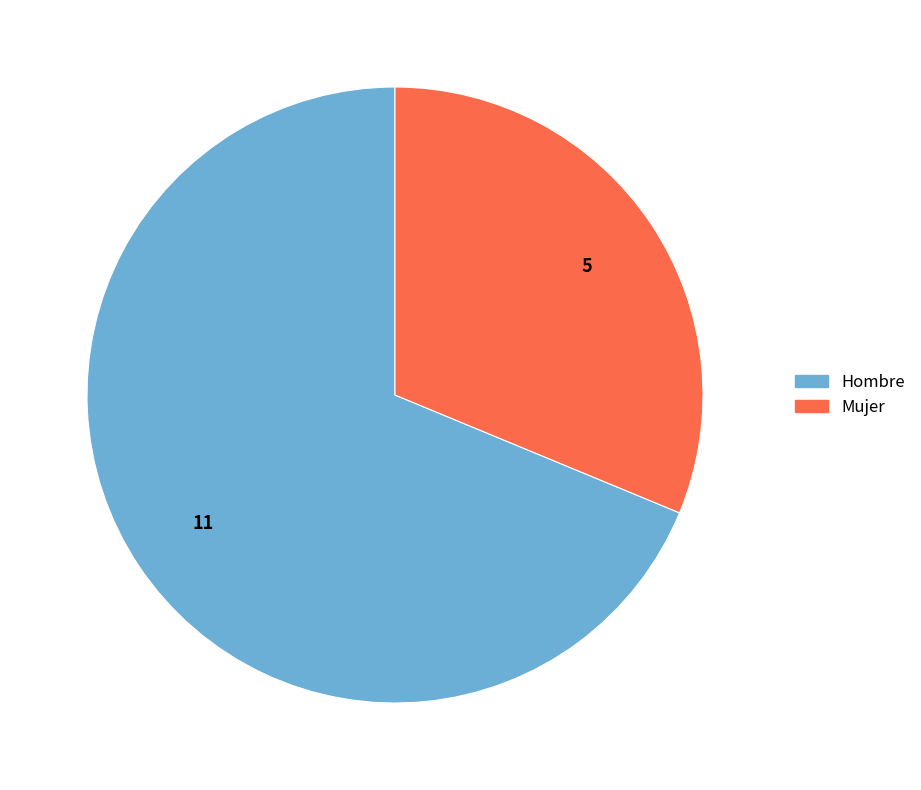

Does Hombre represent more than half of the total?

Yes